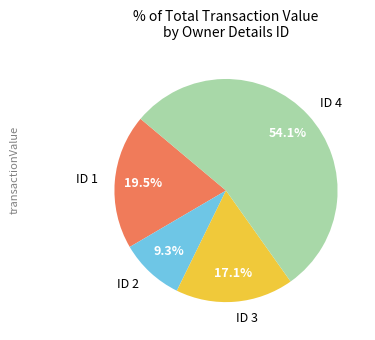

How many slices are in this pie chart?

4